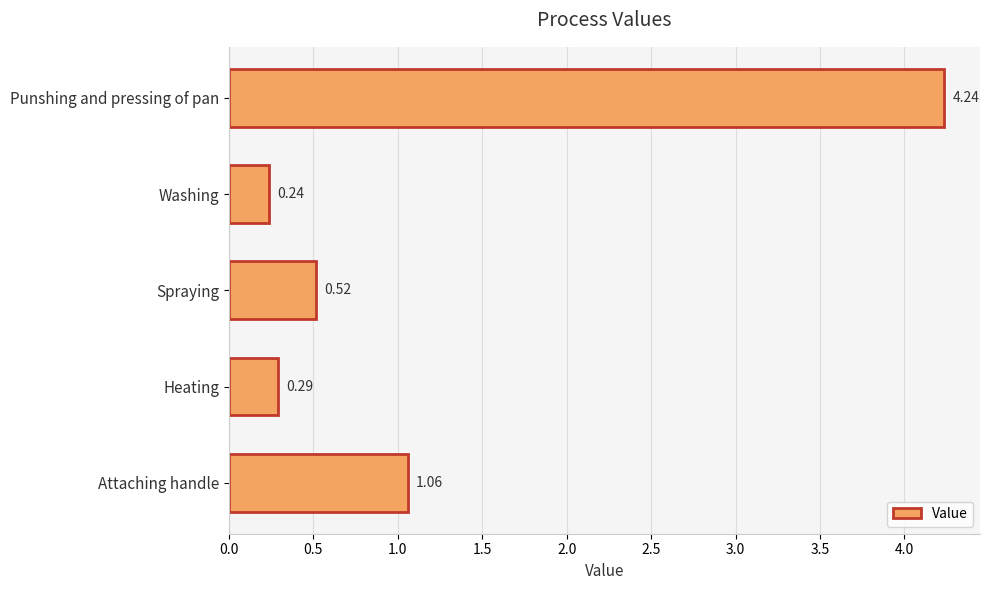

What is the average value?

1.3